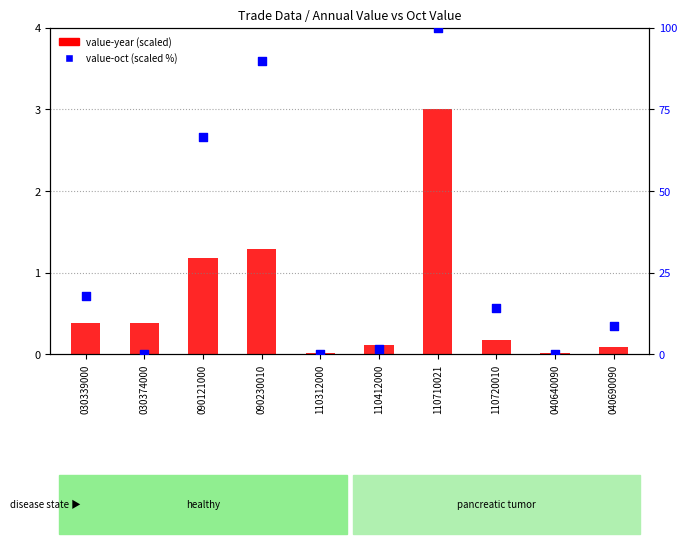

At which category is the sum across all series the highest?

110710021